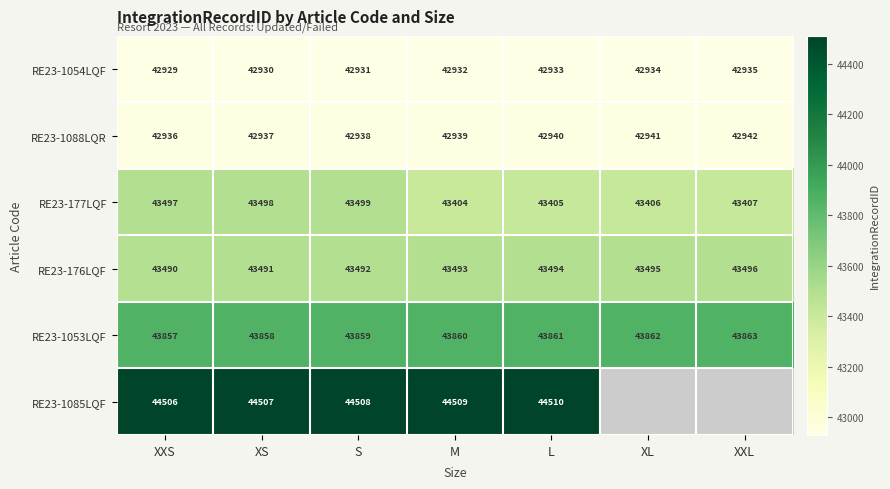

How many values in the RE23-1088LQR series are below 42939?

3